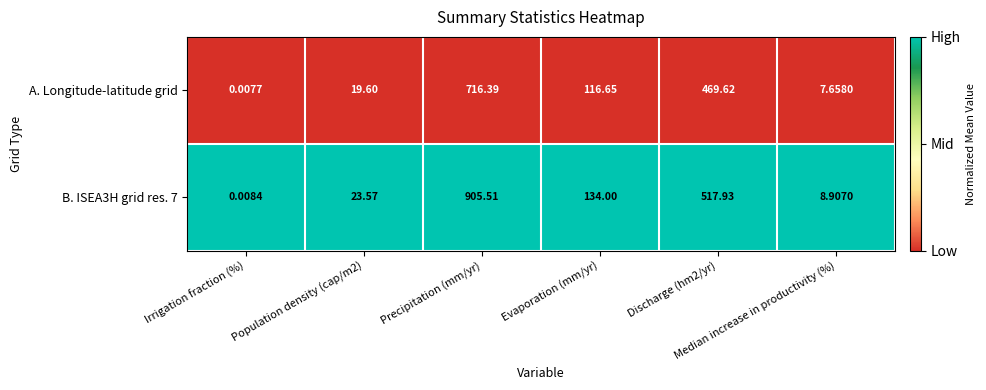

Rank the series at Population density (cap/m2) from highest to lowest value.

B. ISEA3H grid res. 7, A. Longitude-latitude grid